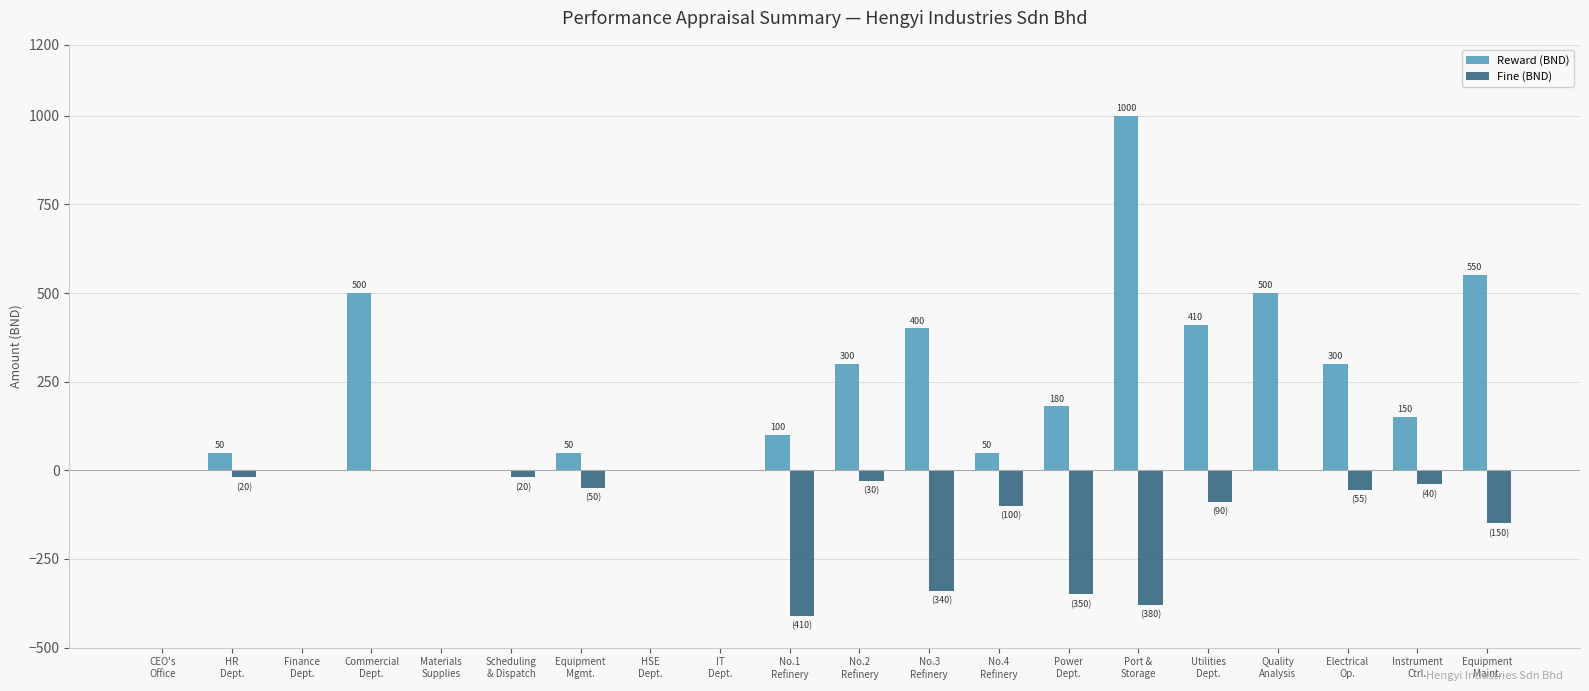

Which series has the largest total across all categories?

Reward (BND)